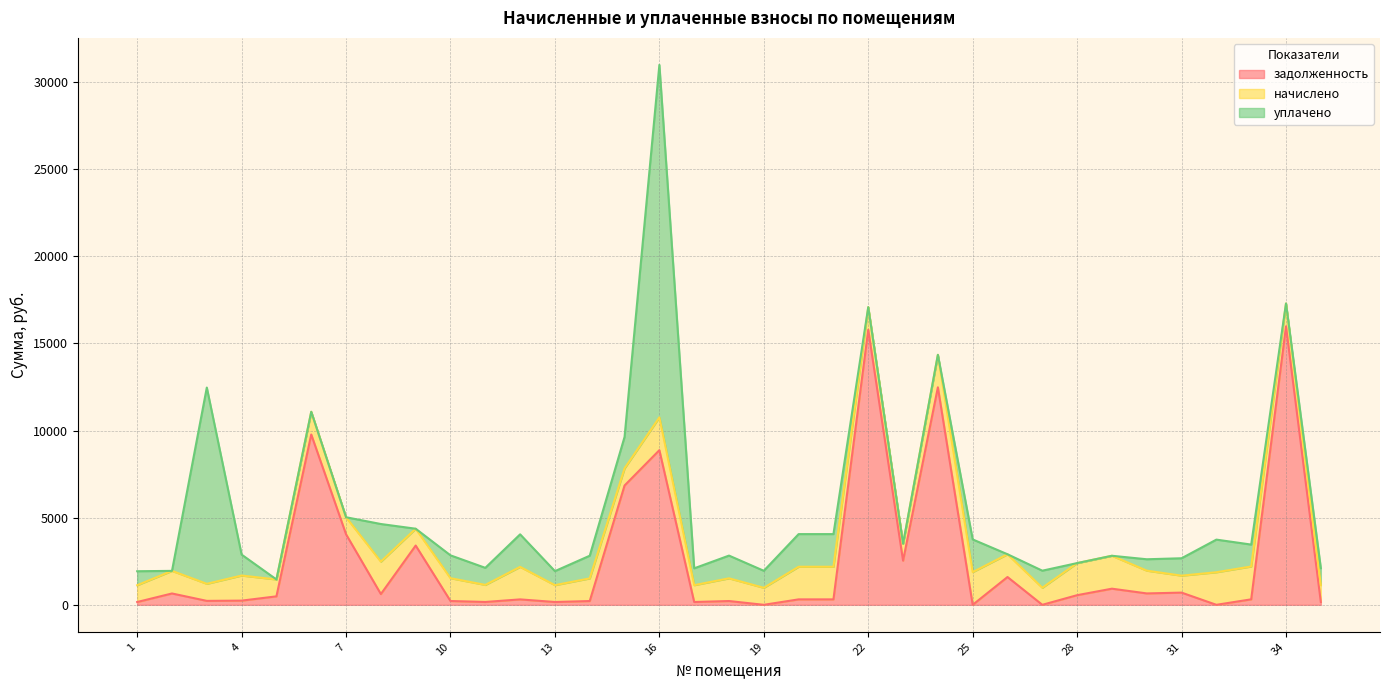

At which category does the chart reach its minimum across all series?

19